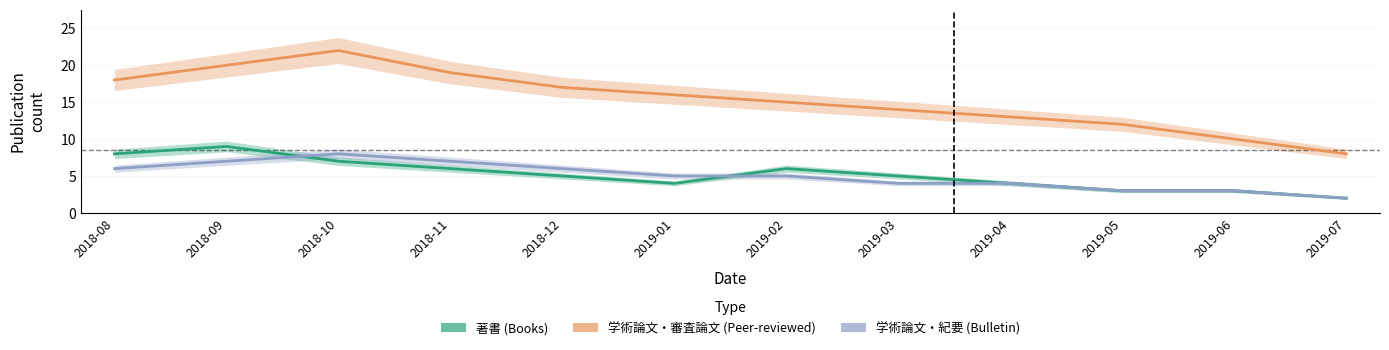

How many data points in 著書 are less than 5?

5